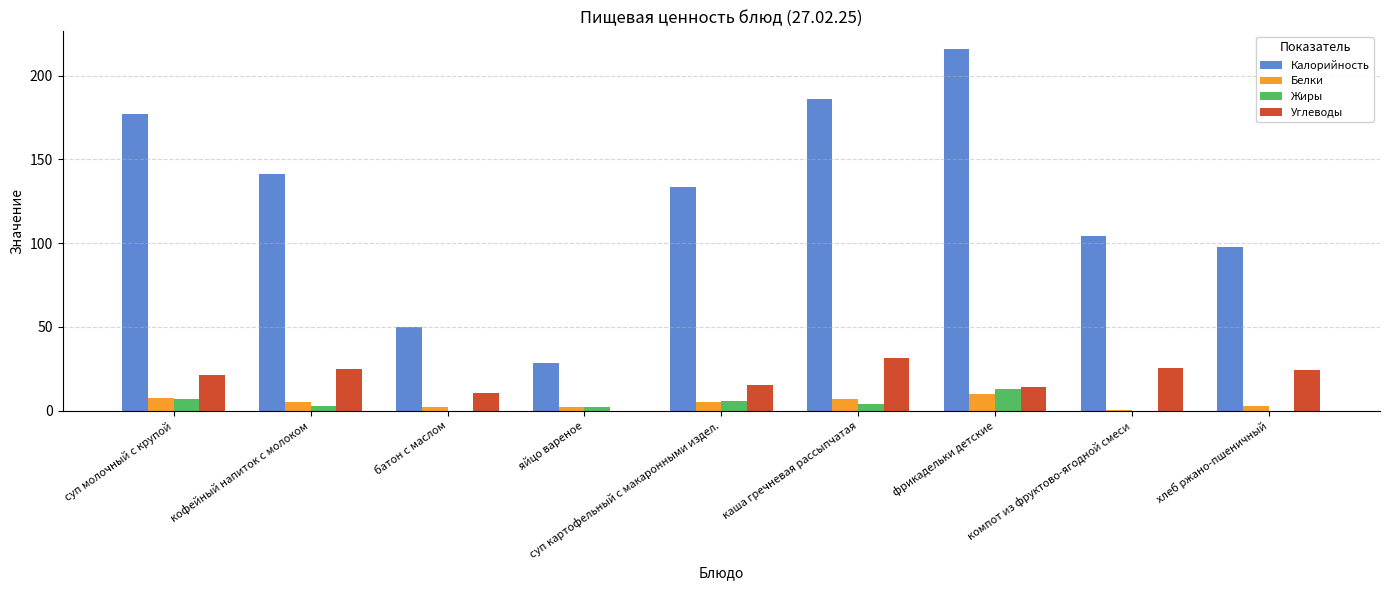

Between батон с маслом and яйцо вареное, which series saw the biggest shift?

Калорийность